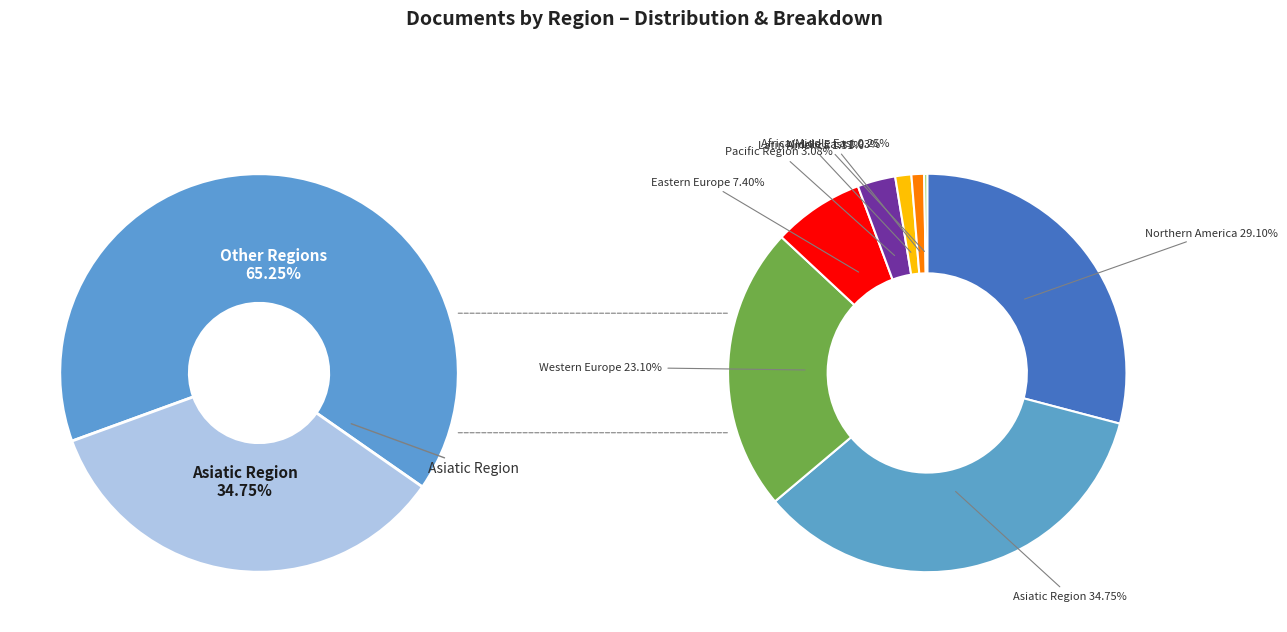

True or false: Asiatic Region accounts for 22% of the total.

False